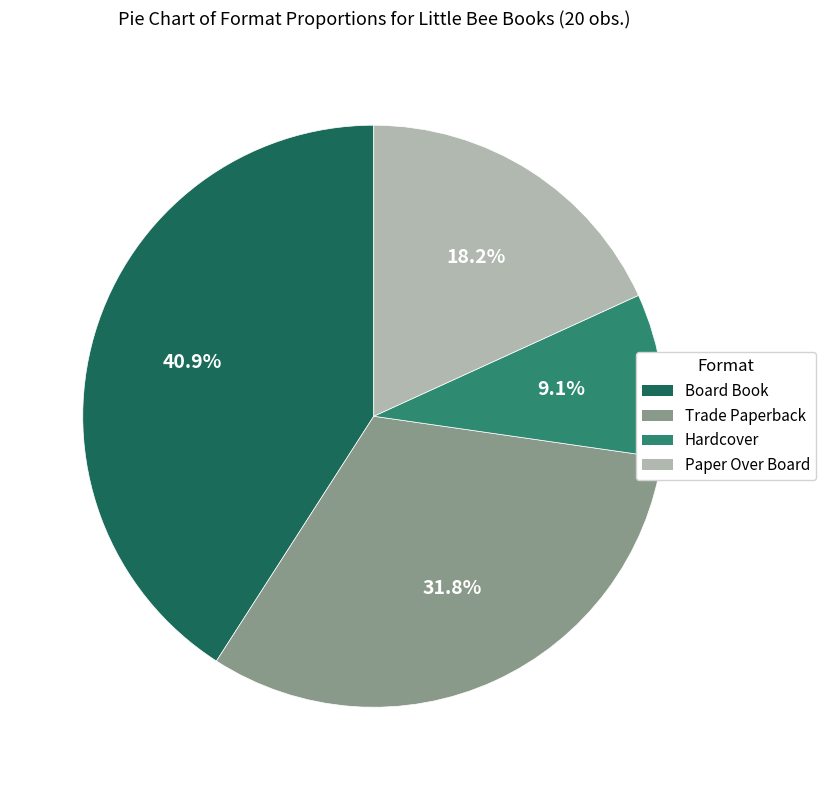

Is Hardcover the majority of the pie?

No